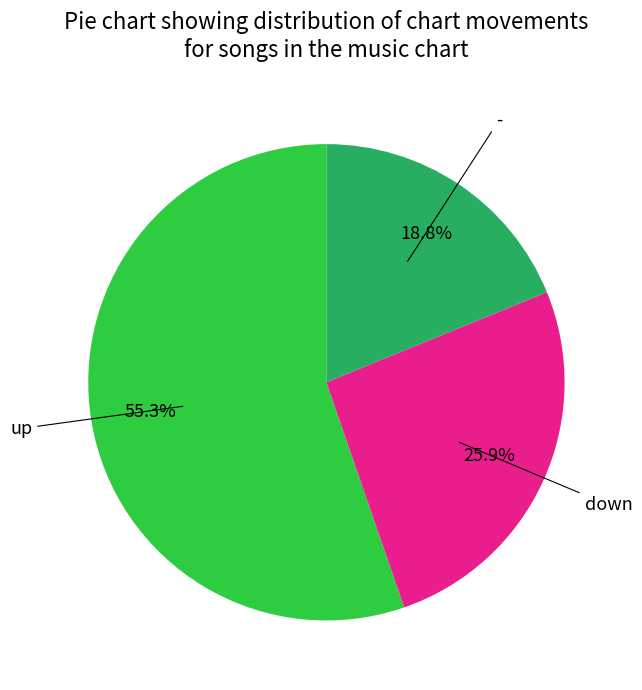

Is it true that - is 19% of the pie?

True